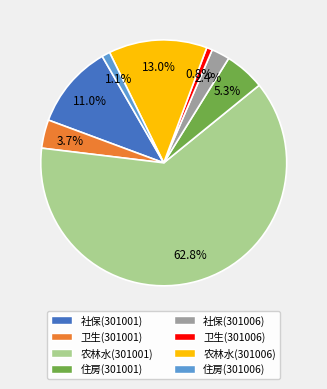

How many segments does this pie chart have?

8